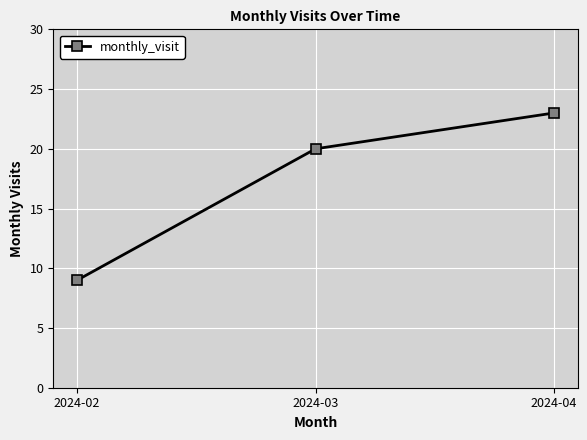

What is the value of the 2nd point from the left?

20